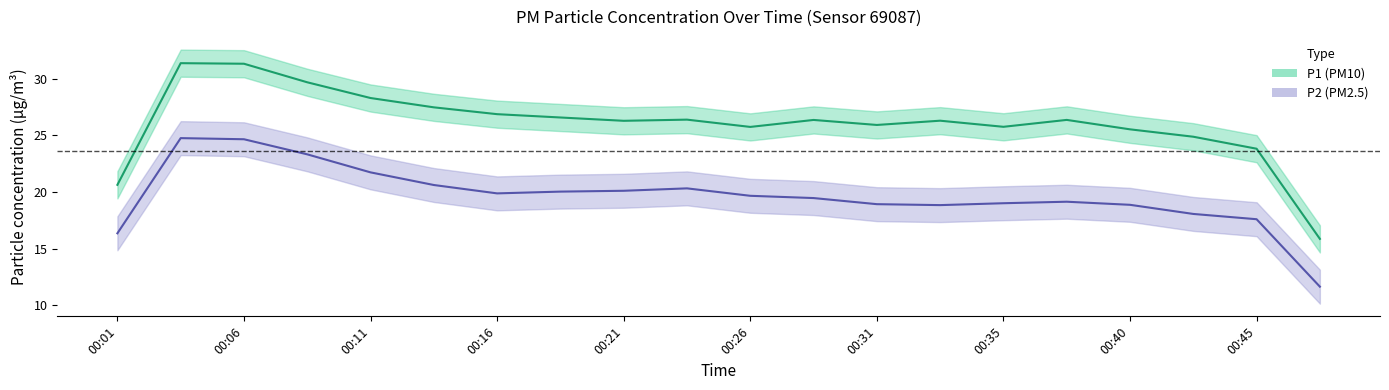

What position from the right is 00:01?

20